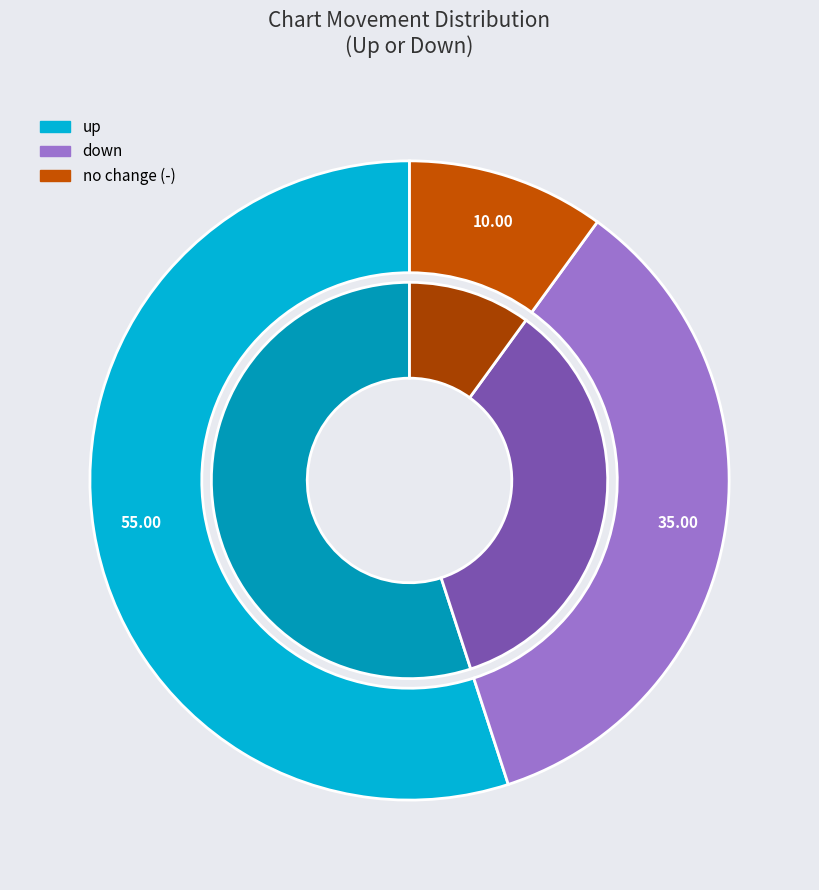

Which category accounts for the majority?

up